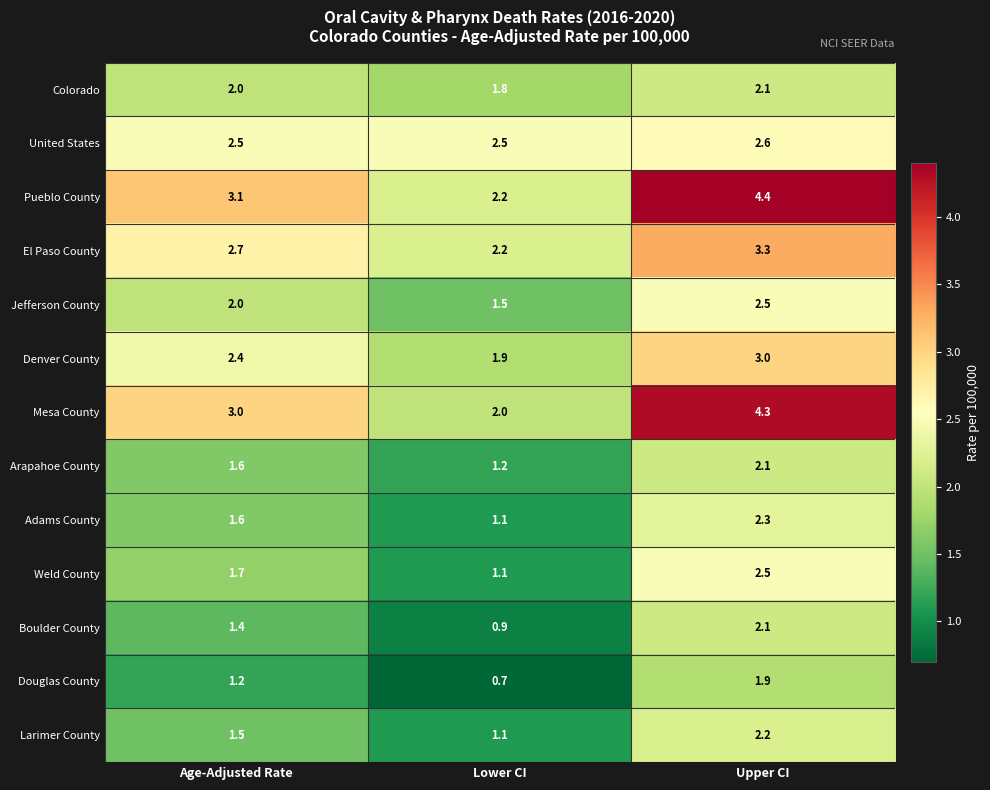

At which category does the chart reach its minimum across all series?

Lower CI